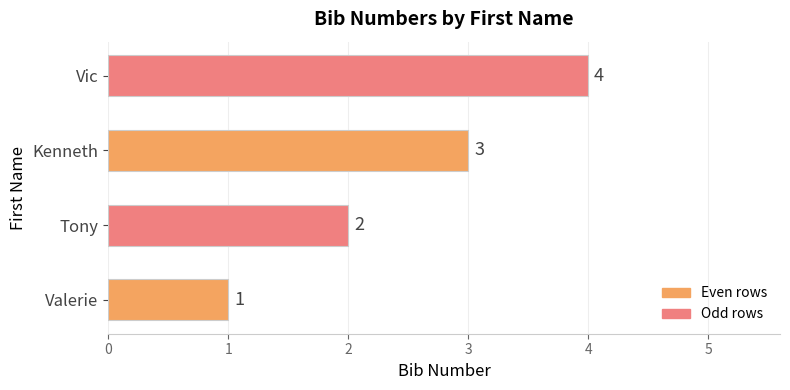

The chart shows a value of 4 at Kenneth. True or false?

False